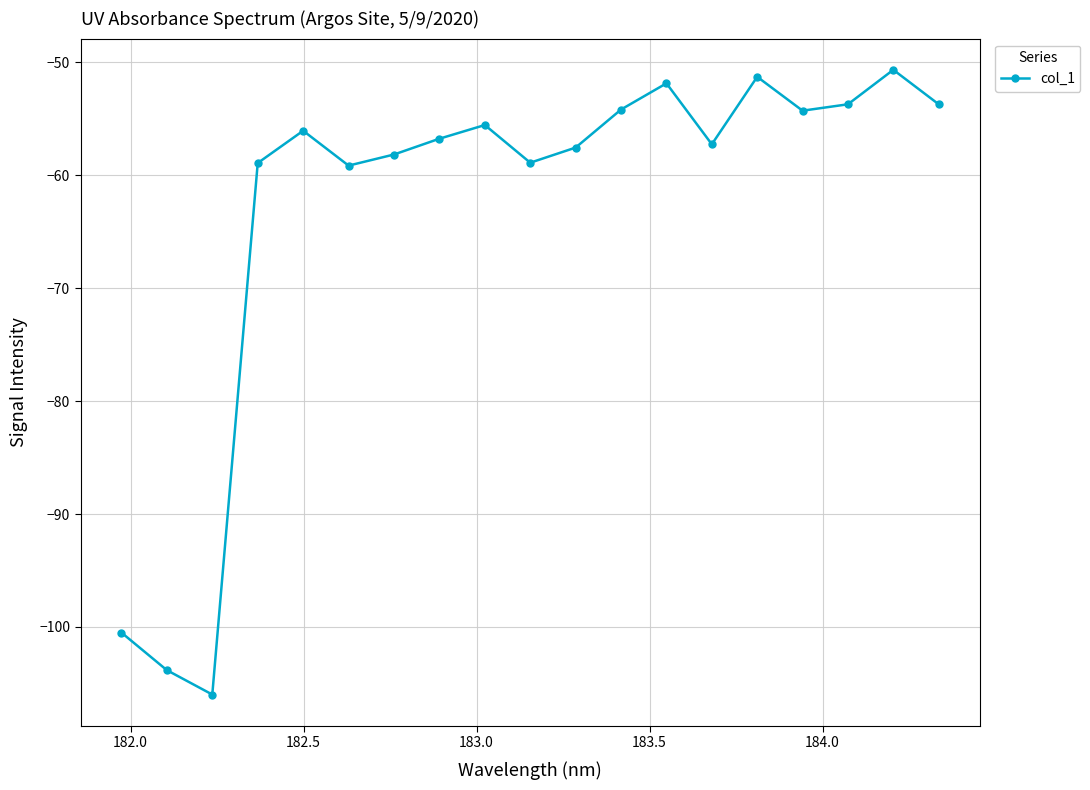

True or false: the data has more than 0 interior local peaks.

True